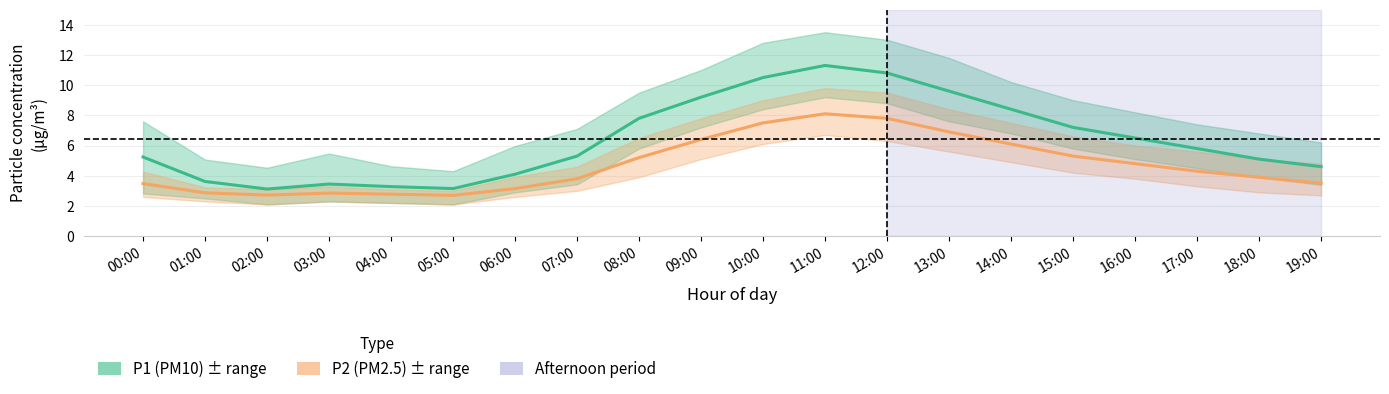

Which category has the highest value across all series?

11:00